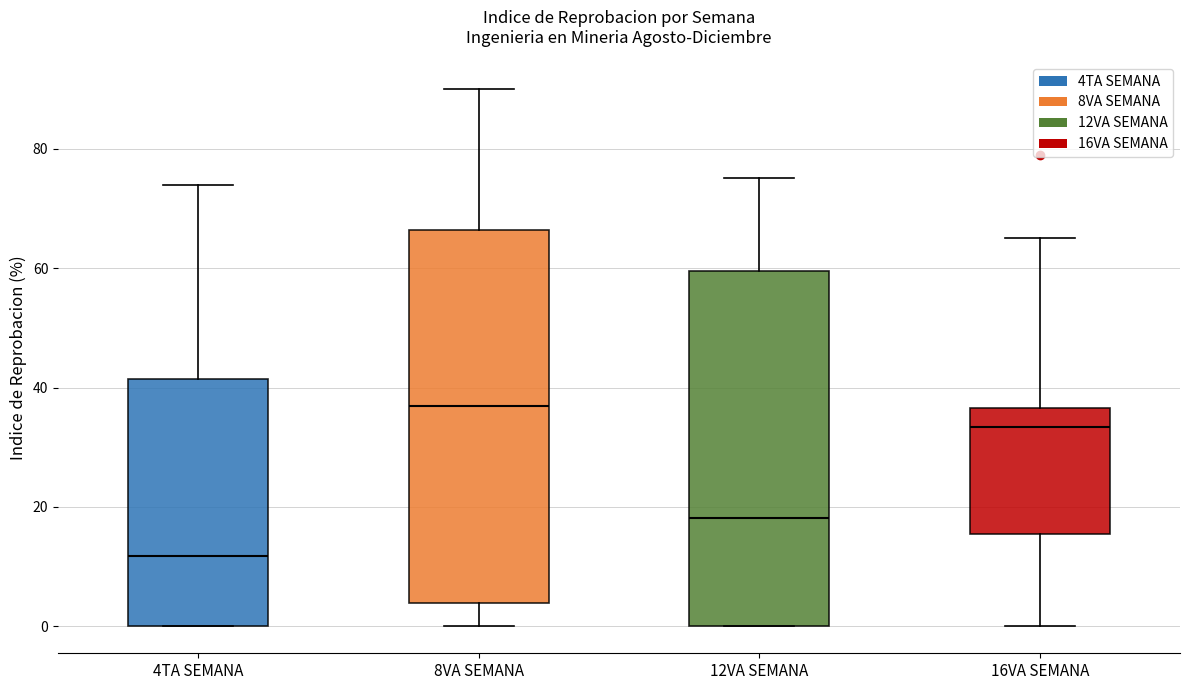

Comparing the boxes themselves (not the whiskers), which one is the tallest?

8VA SEMANA